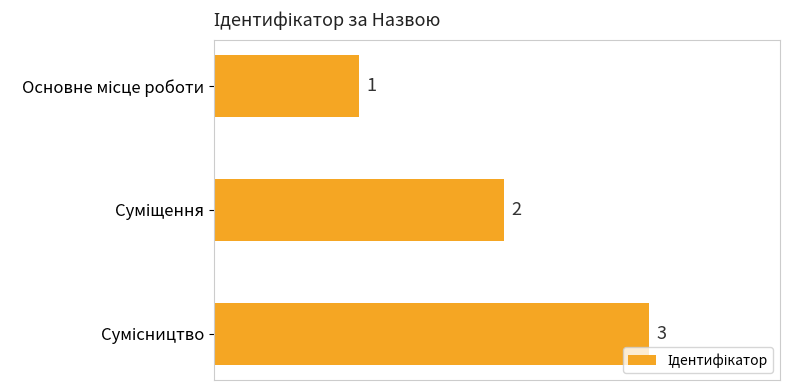

How many values are between 1 and 3?

3